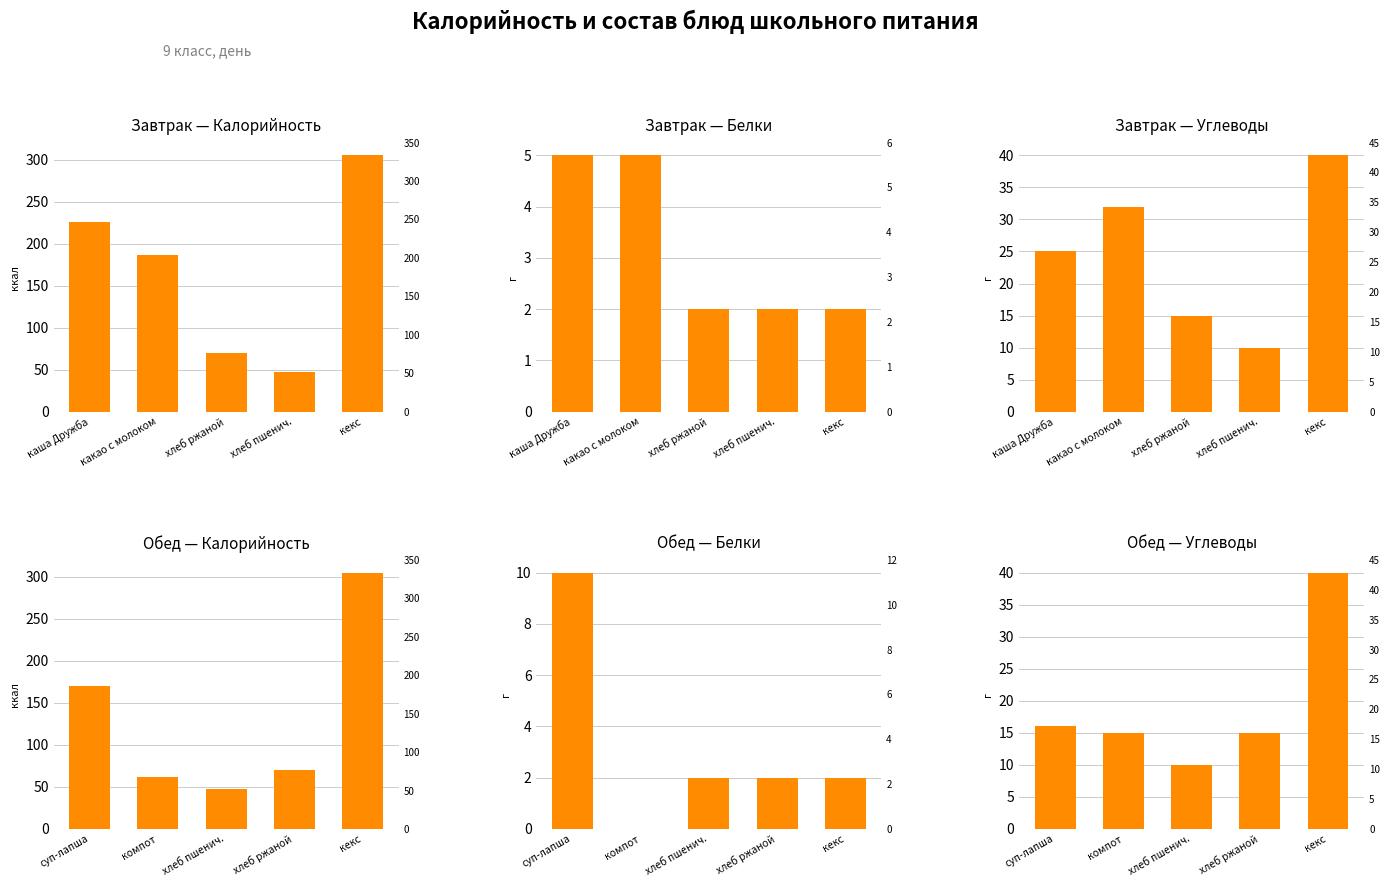

At which label does Завтрак — Калорийность first exceed 186?

каша Дружба